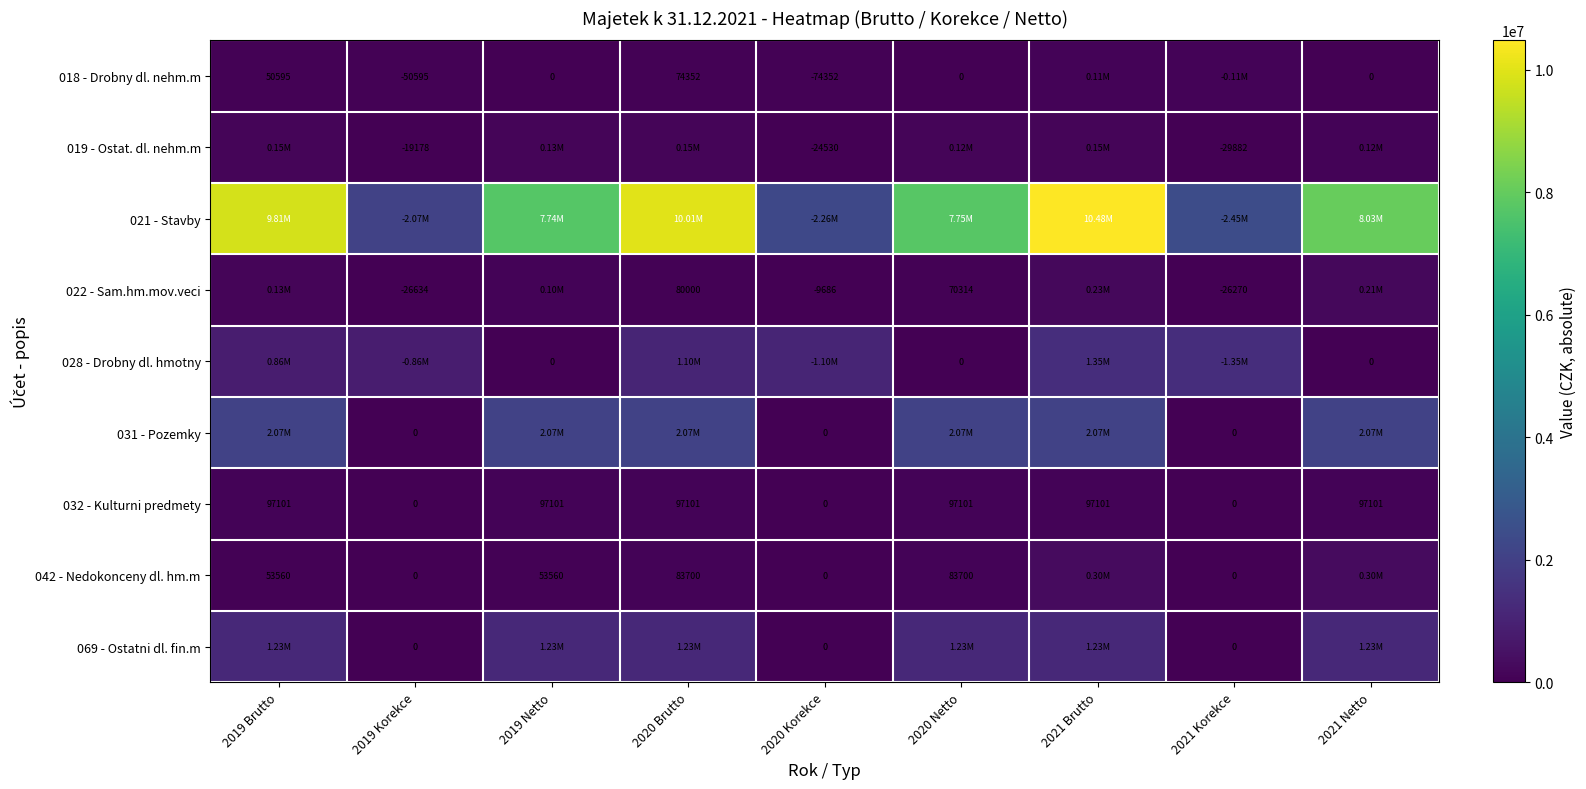

Is the value of 018 - Drobny dl. nehm.m at 2019 Brutto greater than the value of 031 - Pozemky at 2020 Korekce?

Yes